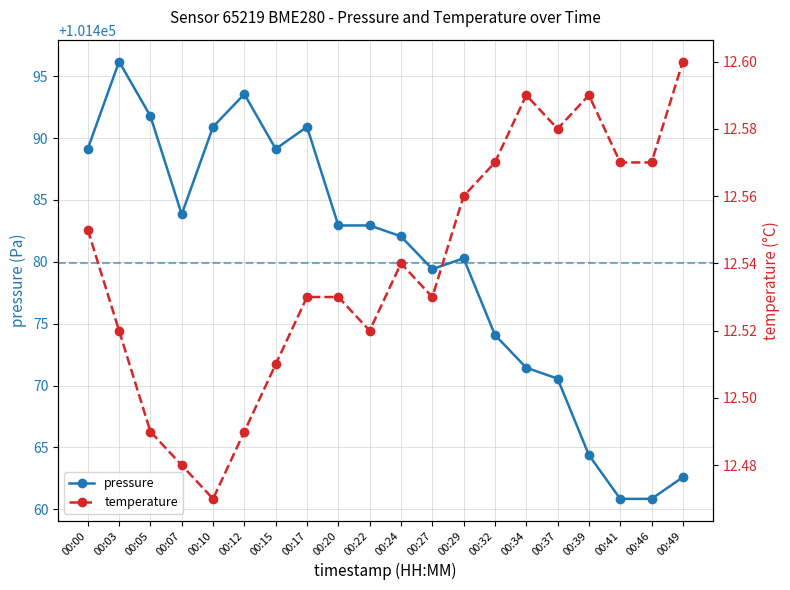

The value of pressure at 00:39 is 57187.7. True or false?

False